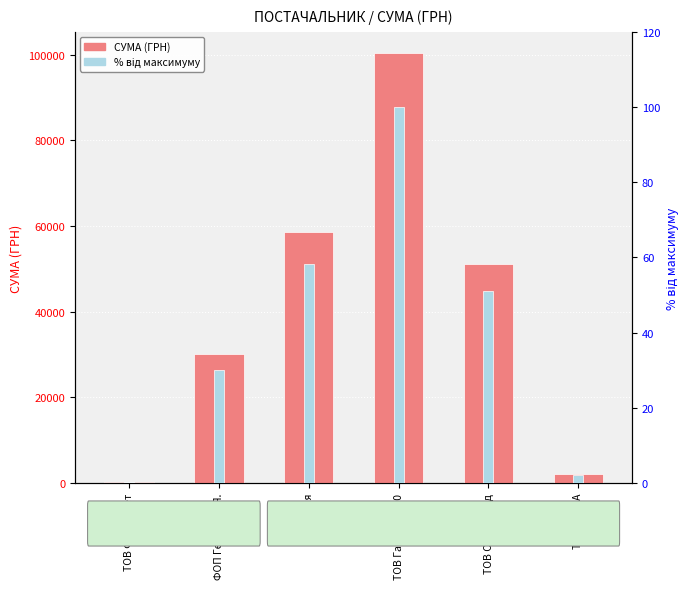

Between ТОВ Круг А and ТОВ Факультет, which is larger?

ТОВ Круг А